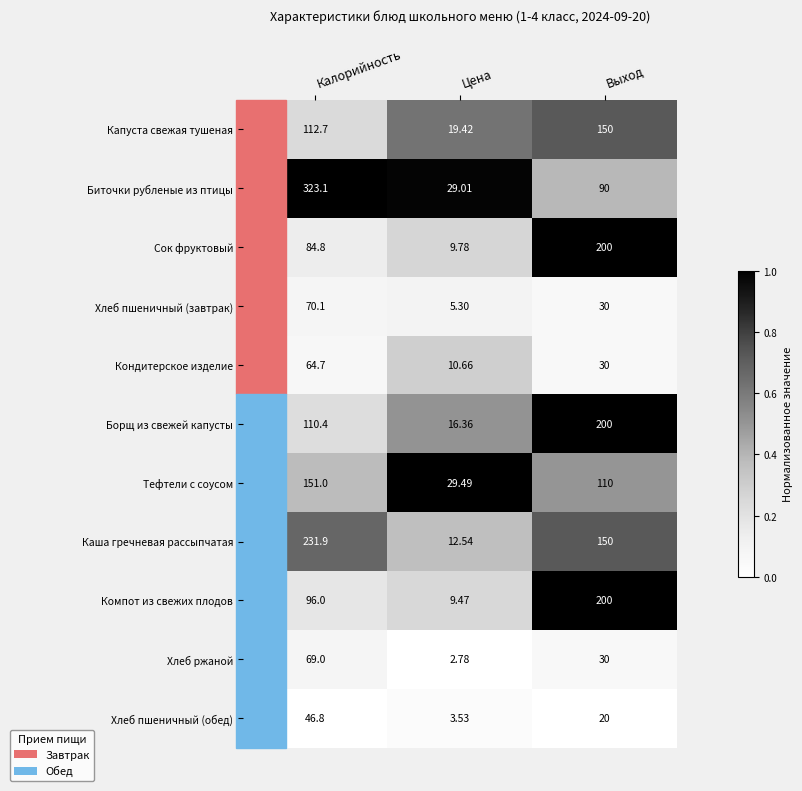

At which category does the chart reach its minimum across all series?

Цена